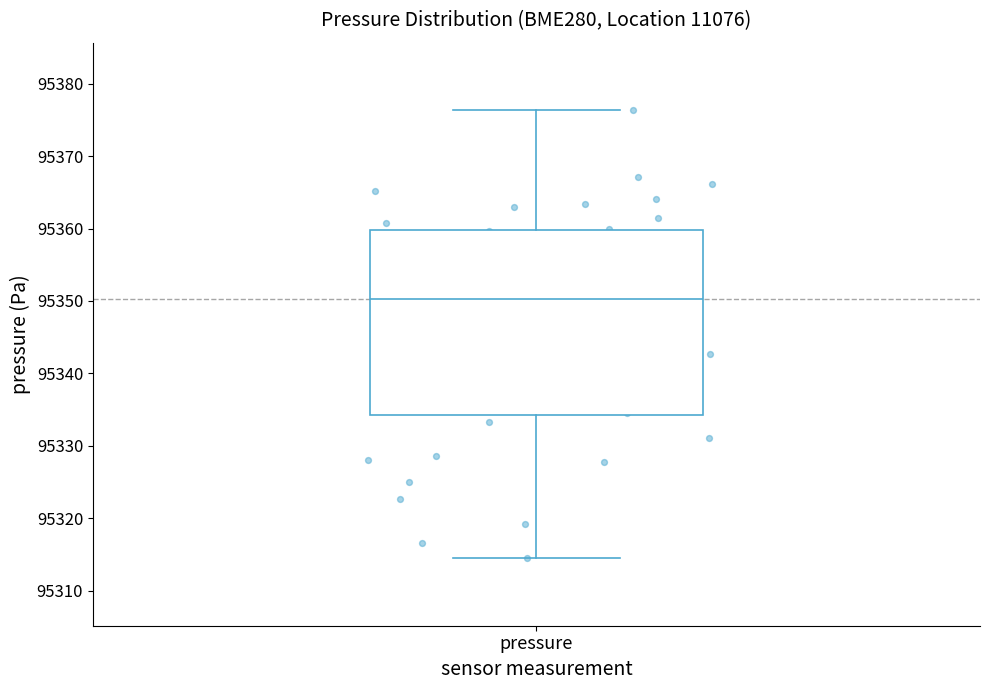

Where does the upper whisker of the box for pressure end on the y-axis? The values are not printed on the chart, so give them approximately, as read against the axis.

95376